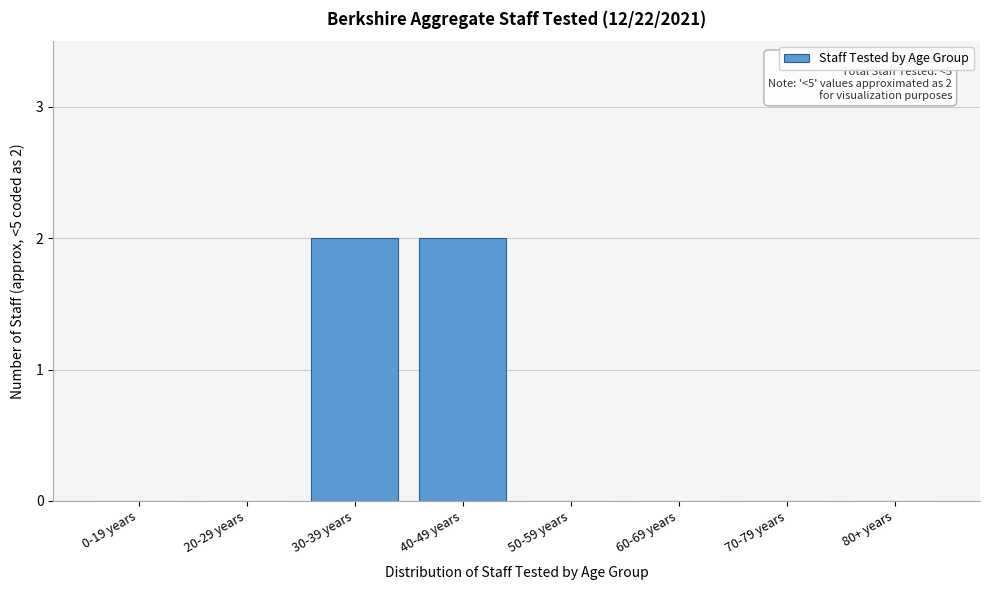

Reading right to left, extract all data points from this chart.

80+ years=0	70-79 years=0	60-69 years=0	50-59 years=0	40-49 years=2	30-39 years=2	20-29 years=0	0-19 years=0